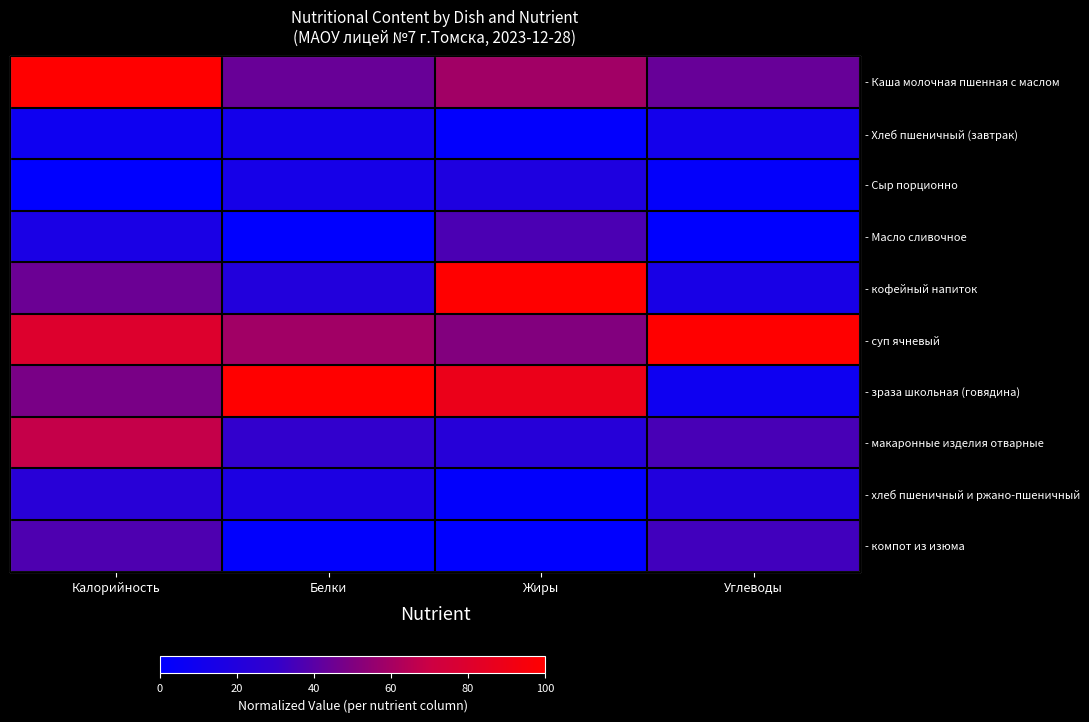

The value of - хлеб пшеничный и ржано-пшеничный at Жиры is 0.0. True or false?

True